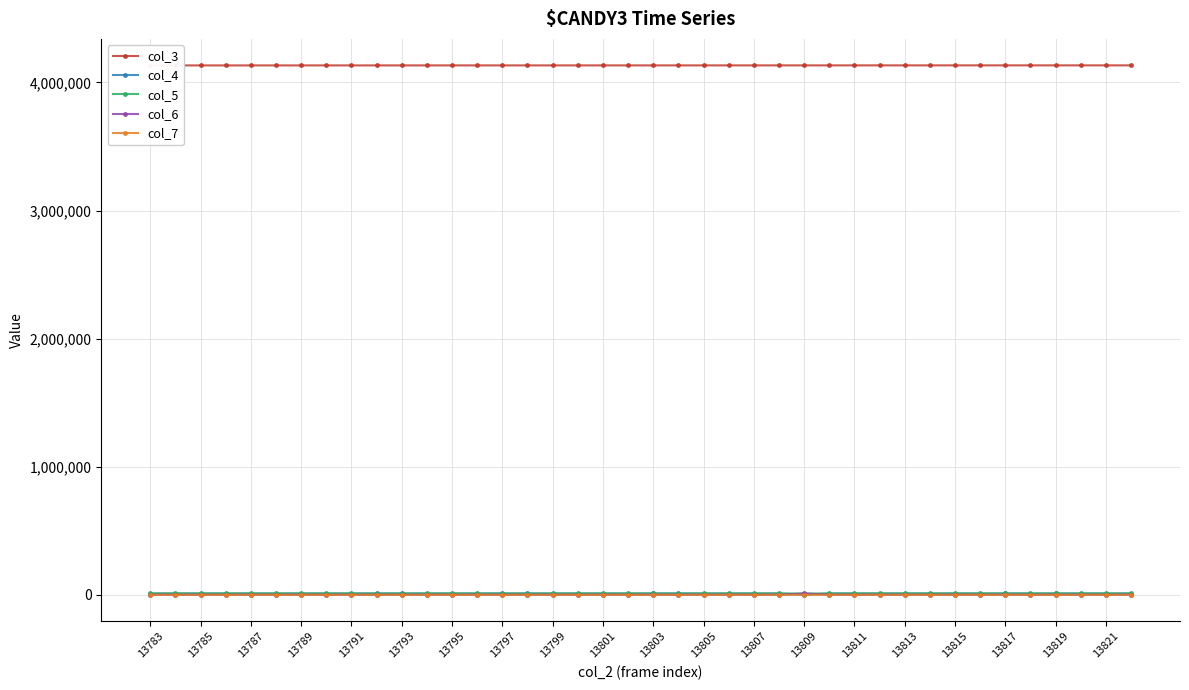

Reading right to left, extract all data points from this chart.

col_3: 4133680	4133668	4133657	4133646	4133635	4133623	4133612	4133601	4133589	4133578	4133567	4133556	4133544	4133533	4133522	4133510	4133499	4133488	4133477	4133465	4133454	4133443	4133431	4133420	4133409	4133398	4133386	4133375	4133364	4133353	4133341	4133330	4133319	4133307	4133296	4133285	4133274	4133262	4133251	4133240
col_4: 9805	9756	9768	10117	9788	10050	9845	9958	9579	9944	9839	9841	9743	42	9829	9924	9663	9942	10164	10051	9888	10016	9903	9744	10092	10445	9737	9946	9672	10441	10435	9930	9725	9840	9832	9669	9766	9718	9720	9784
col_5: 10309	10380	10304	10078	10292	10094	10296	10203	10479	10169	10276	10320	10365	9981	10234	10181	10378	10202	9979	10189	10212	10103	10215	10363	10020	9813	10341	10218	10405	9730	9810	10191	10407	10311	10287	10465	10349	10376	10420	10340
col_6: 402	405	441	386	426	371	410	387	444	384	414	392	399	10161	421	421	421	406	375	344	446	409	386	400	400	343	432	407	404	362	376	383	400	376	400	432	419	425	402	384
col_7: 4	1	2	1	5	2	3	5	3	6	2	1	7	3	8	3	2	2	2	3	4	0	5	4	3	6	5	4	1	0	3	4	5	3	3	4	2	1	1	3